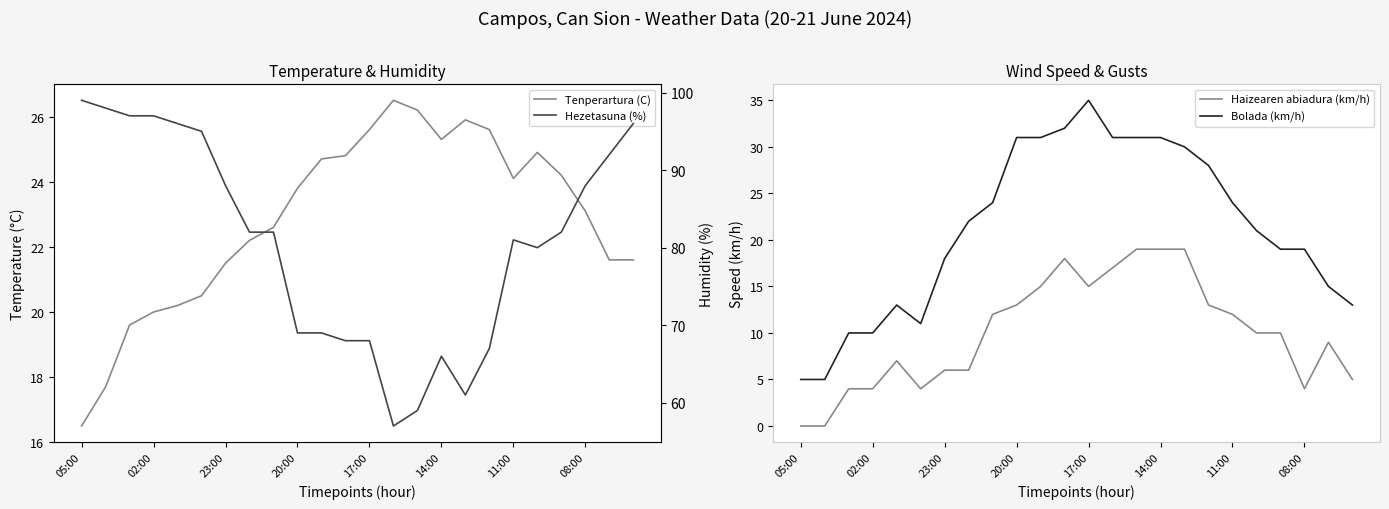

How many interior local peaks does the Haizearen abiadura (km/h) series have?

3